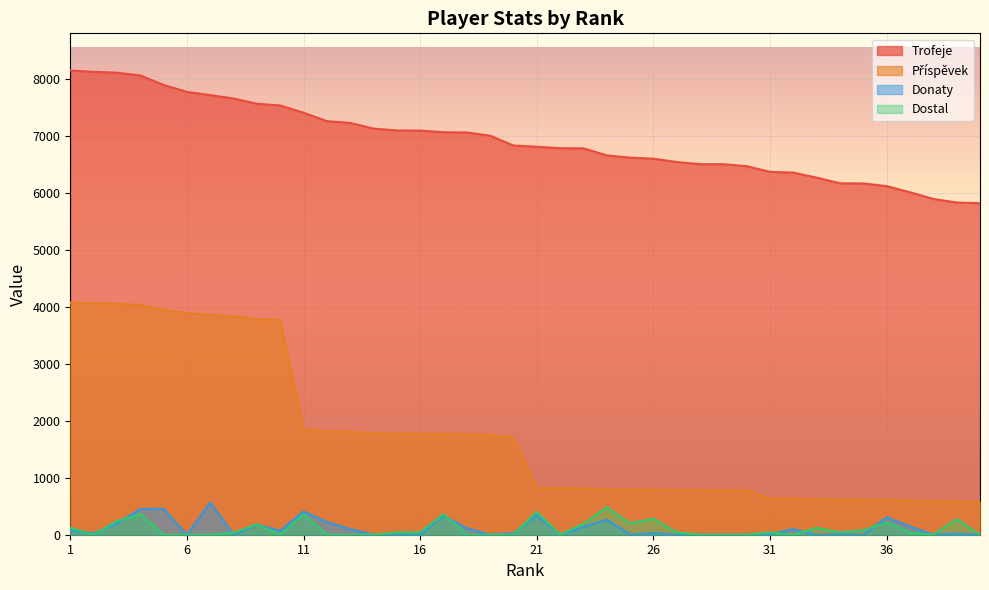

List the series in order of their peak value, highest first.

Trofeje, Příspěvek, Donaty, Dostal